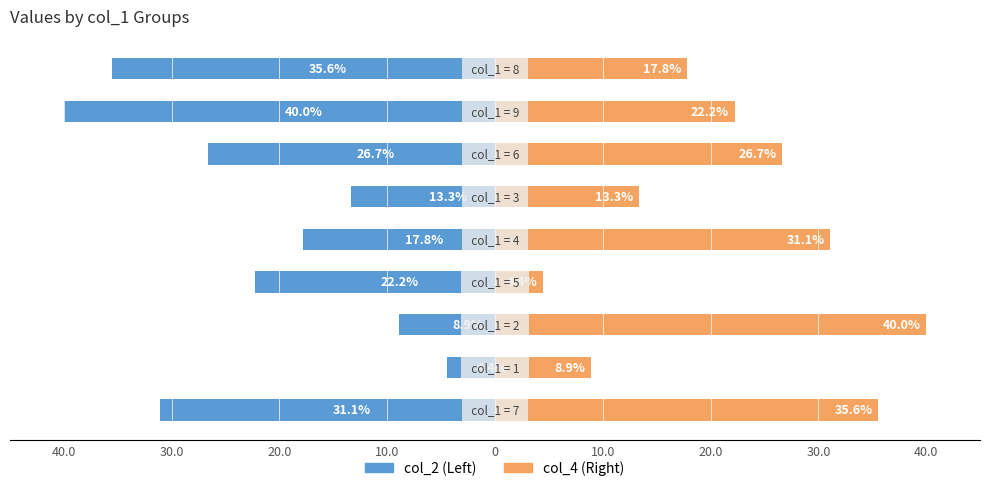

True or false: col_2 (Left) has a value of -46.5 at 40.0.

False